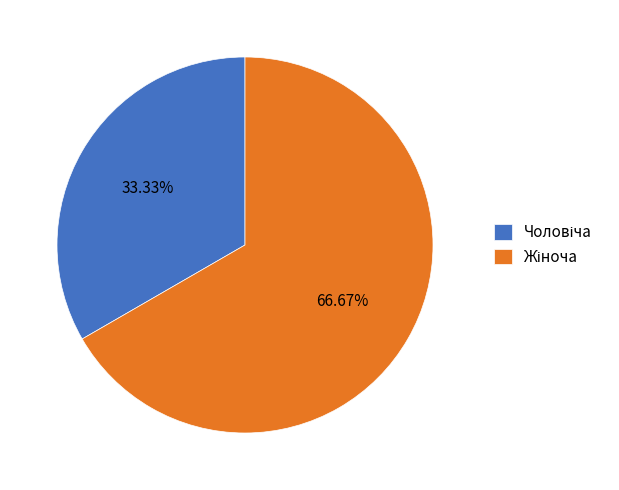

Is there a majority slice in this chart?

Yes